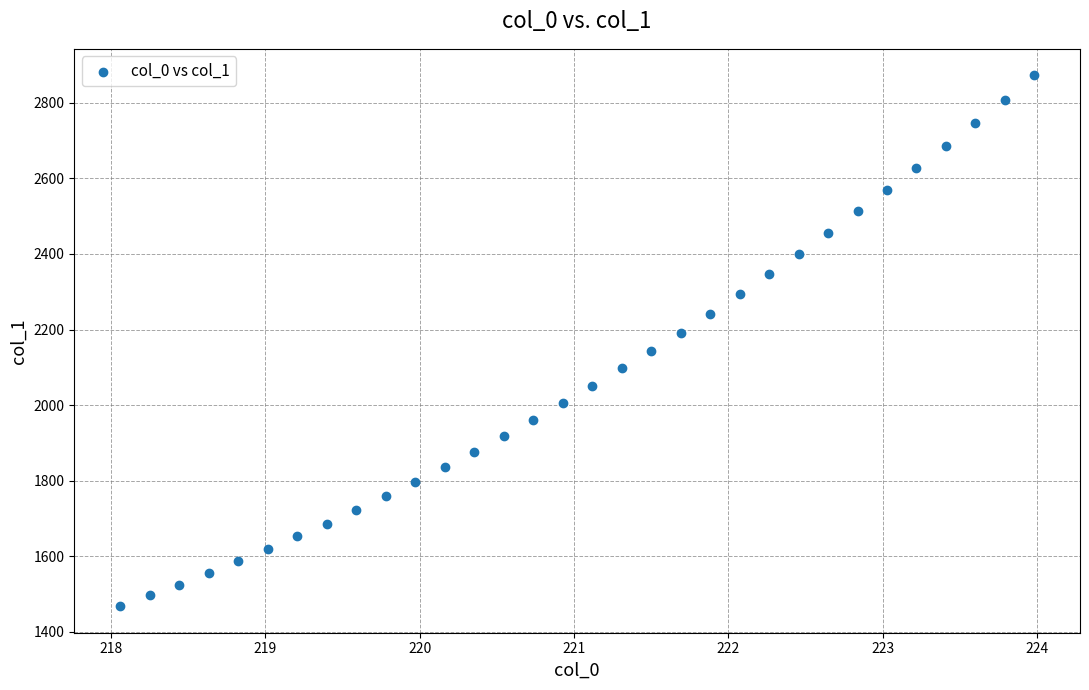

What is the range of X values (max minus min)?

5.9